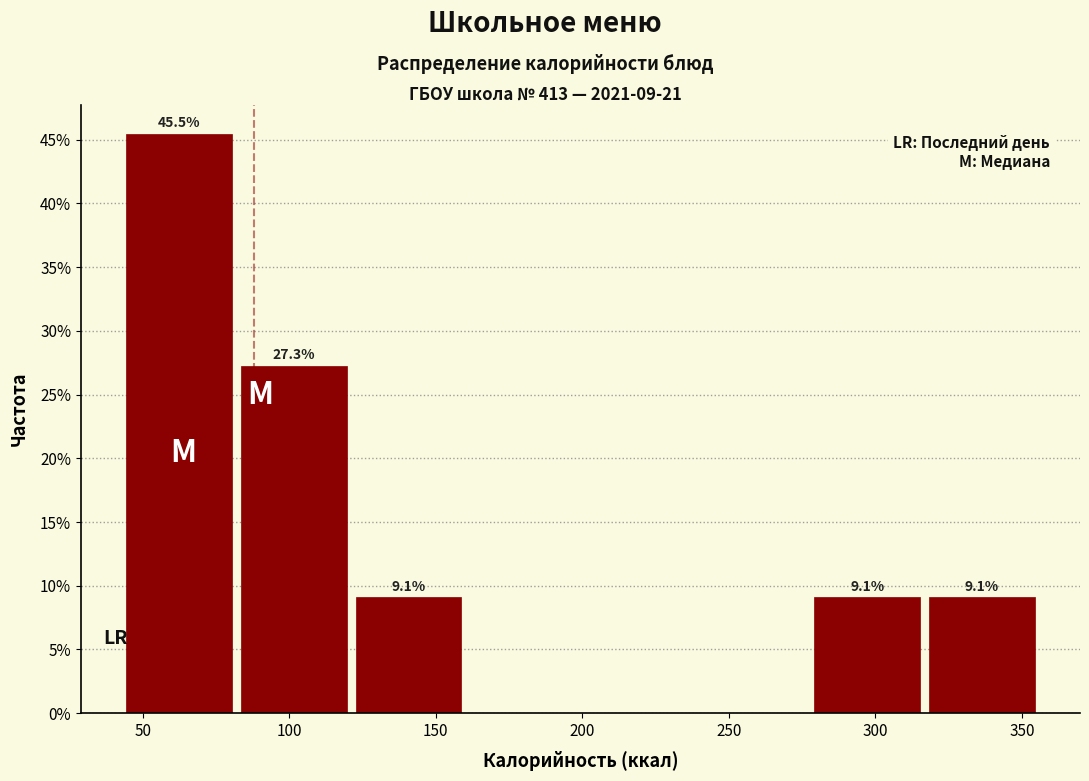

Which range on the x-axis has the tallest bar?

45 to 85